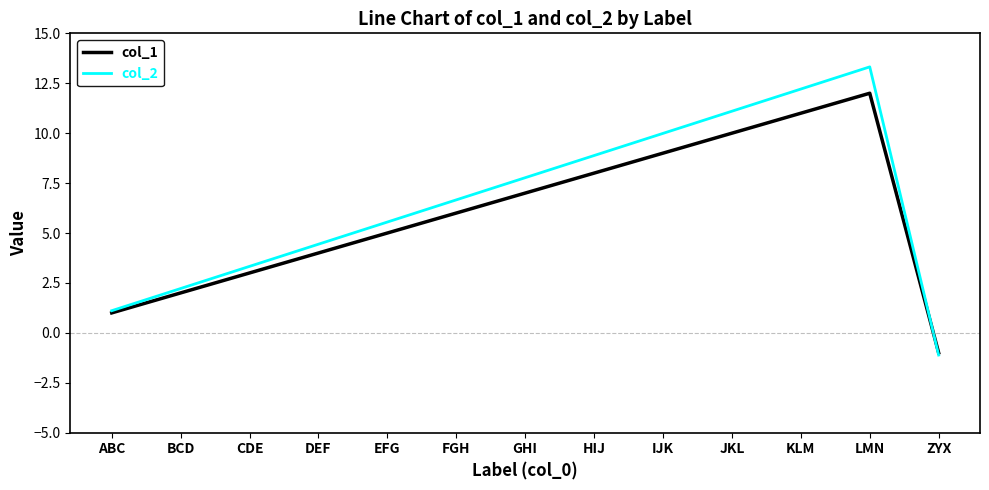

What is the difference between the maximum and minimum values in the col_2 series?

14.4